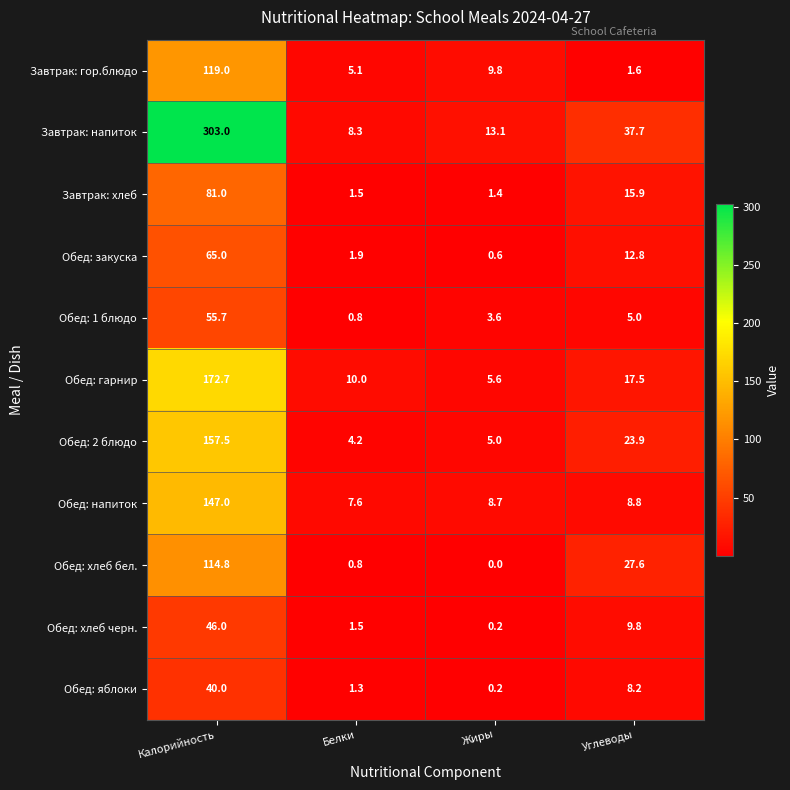

The value of Обед: гарнир at Калорийность is 280.7. True or false?

False